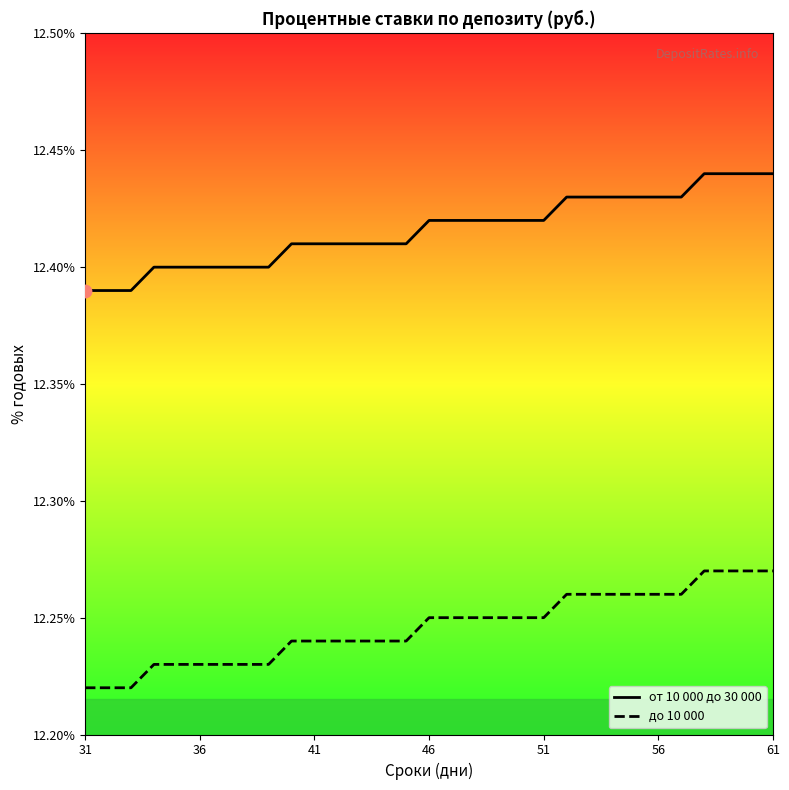

What are all the series names shown in the legend?

от 10 000 до 30 000, до 10 000